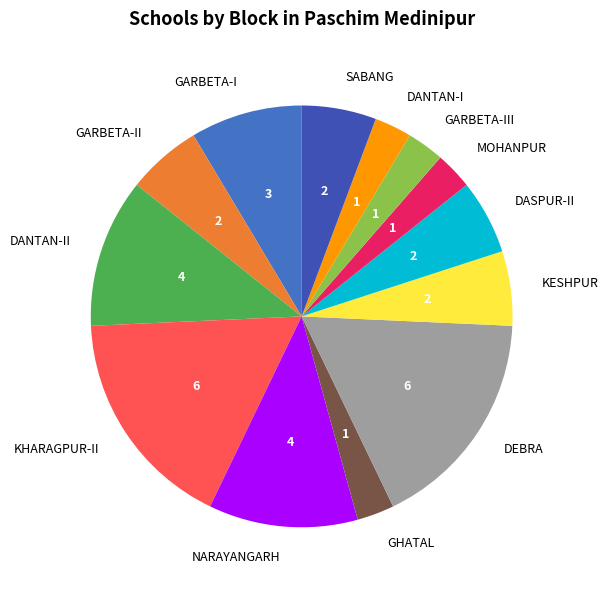

Does DANTAN-I account for over 50% of the chart?

No